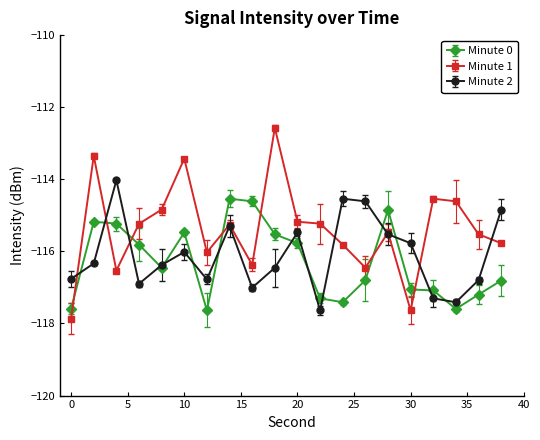

Does the chart have visible grid lines?

No